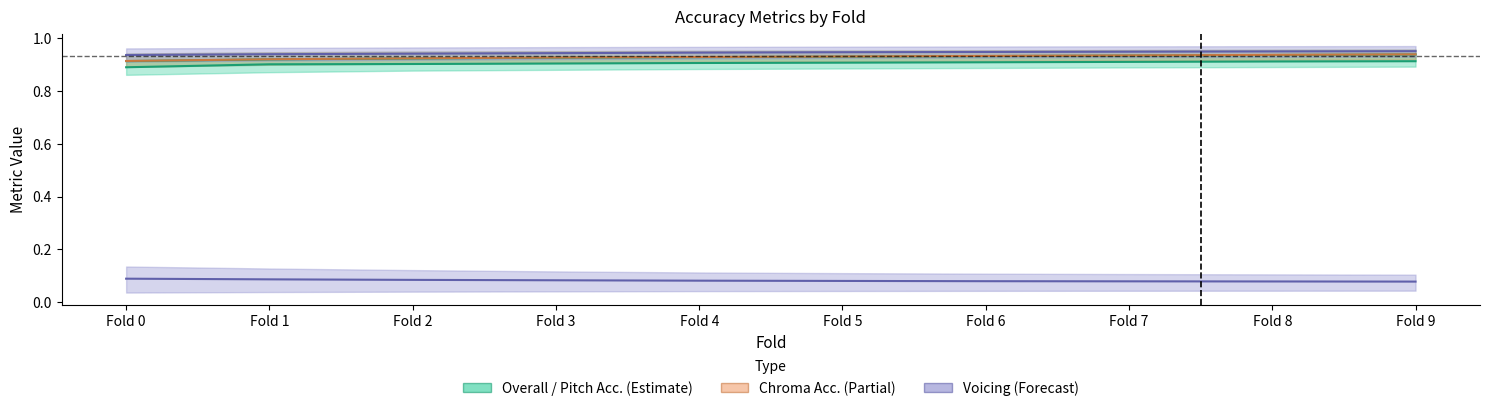

Reading right to left, transcribe all the data shown in this chart.

Overall Accuracy: Fold 9=0.9	Fold 8=0.9	Fold 7=0.9	Fold 6=0.9	Fold 5=0.9	Fold 4=0.9	Fold 3=0.9	Fold 2=0.9	Fold 1=0.9	Fold 0=0.9
Raw Pitch Accuracy: Fold 9=0.9	Fold 8=0.9	Fold 7=0.9	Fold 6=0.9	Fold 5=0.9	Fold 4=0.9	Fold 3=0.9	Fold 2=0.9	Fold 1=0.9	Fold 0=0.9
Raw Chroma Accuracy: Fold 9=0.9	Fold 8=0.9	Fold 7=0.9	Fold 6=0.9	Fold 5=0.9	Fold 4=0.9	Fold 3=0.9	Fold 2=0.9	Fold 1=0.9	Fold 0=0.9
Voicing Recall Rate: Fold 9=0.9	Fold 8=0.9	Fold 7=0.9	Fold 6=0.9	Fold 5=0.9	Fold 4=0.9	Fold 3=0.9	Fold 2=0.9	Fold 1=0.9	Fold 0=0.9
Voicing False-Alarm Rate: Fold 9=0.1	Fold 8=0.1	Fold 7=0.1	Fold 6=0.1	Fold 5=0.1	Fold 4=0.1	Fold 3=0.1	Fold 2=0.1	Fold 1=0.1	Fold 0=0.1